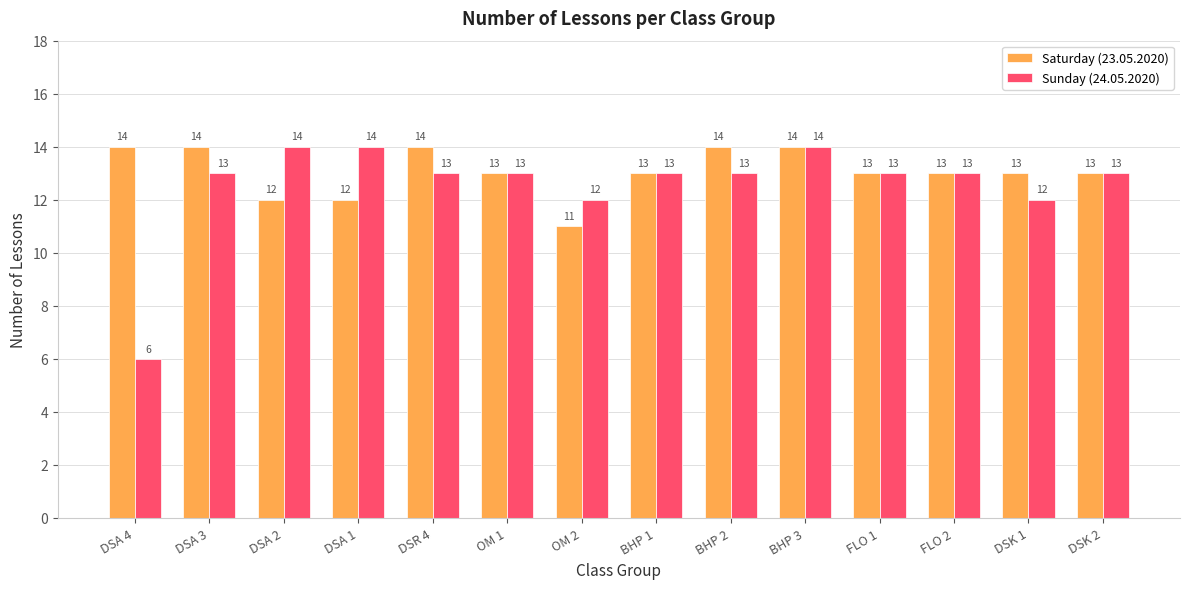

Is it true that Saturday (23.05.2020) equals 5 at DSA 2?

False